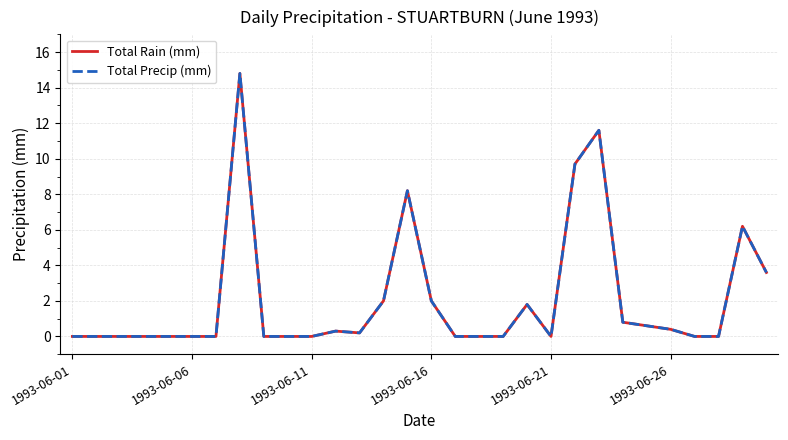

How many lines are shown in the chart?

2